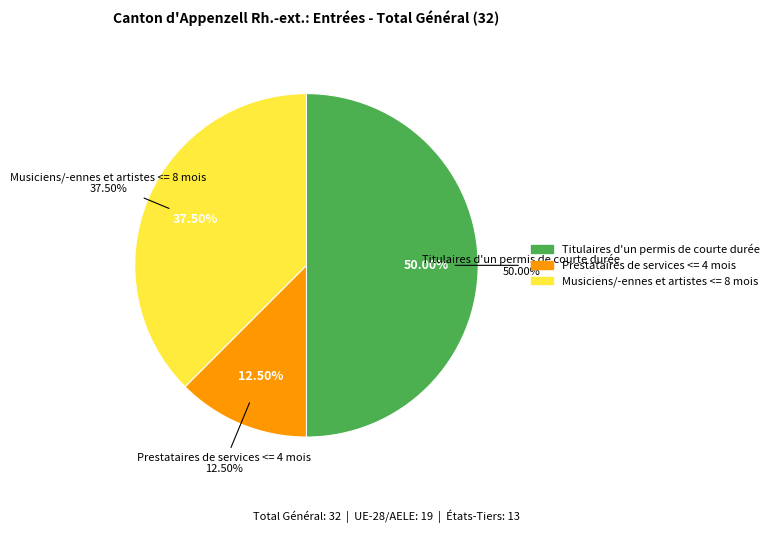

Which slice is the largest?

Titulaires d'un permis de courte durée